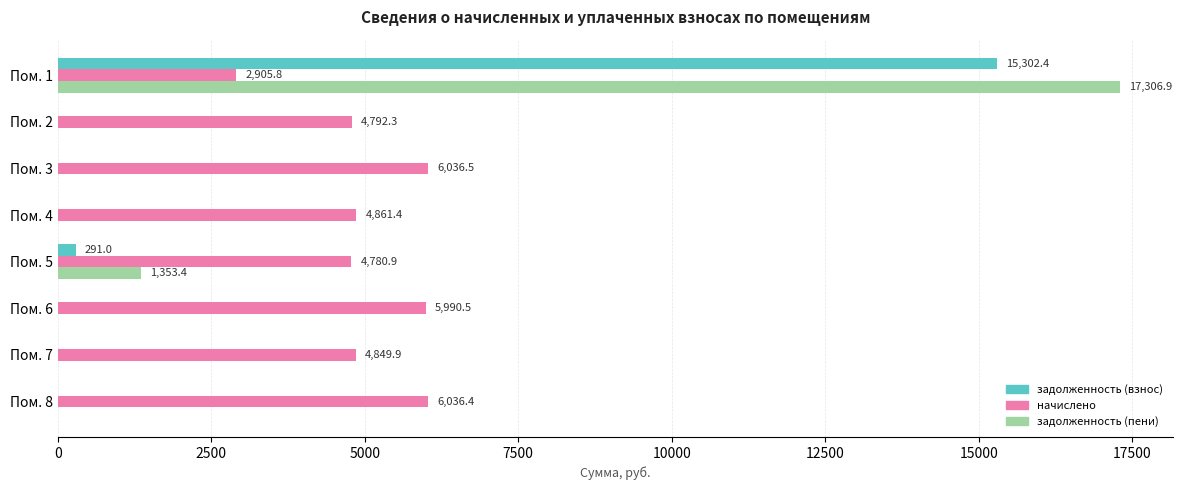

Which category has the highest value in the задолженность (взнос) series?

Пом. 1